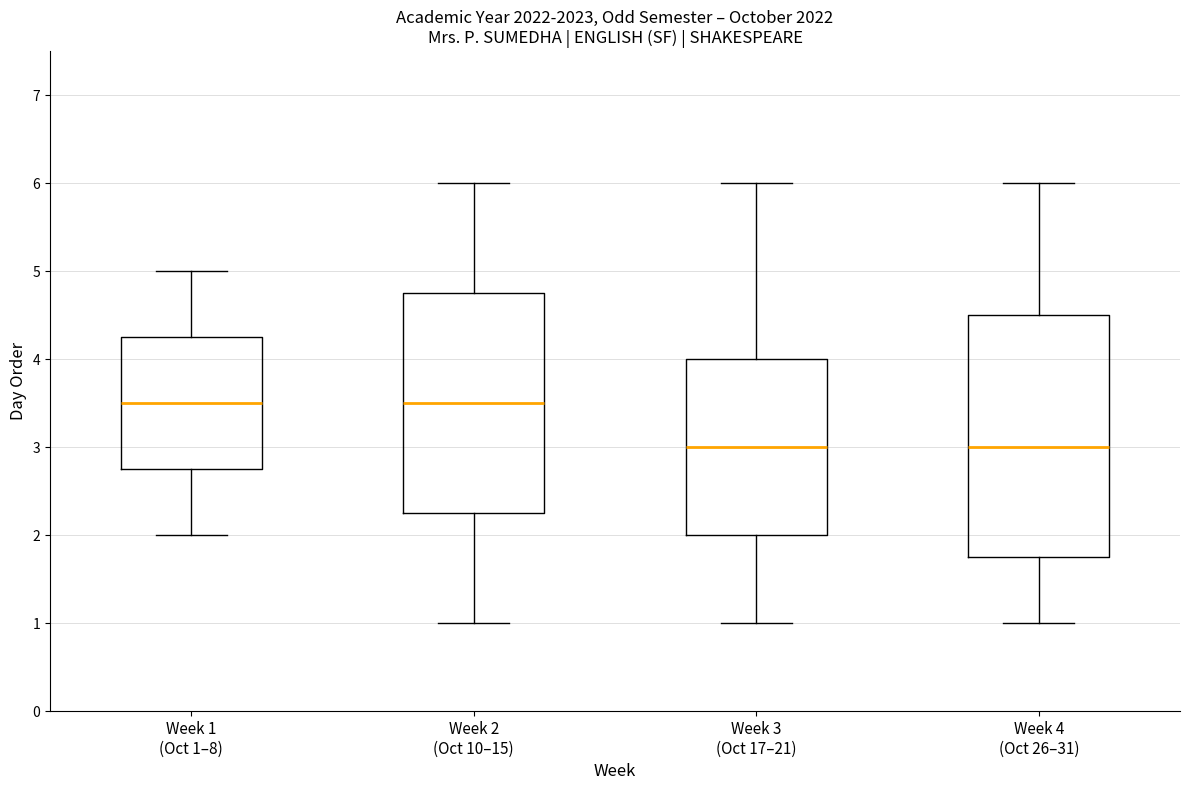

Which box is the tallest, from its lower edge to its upper edge?

Week 4 (Oct 26–31)